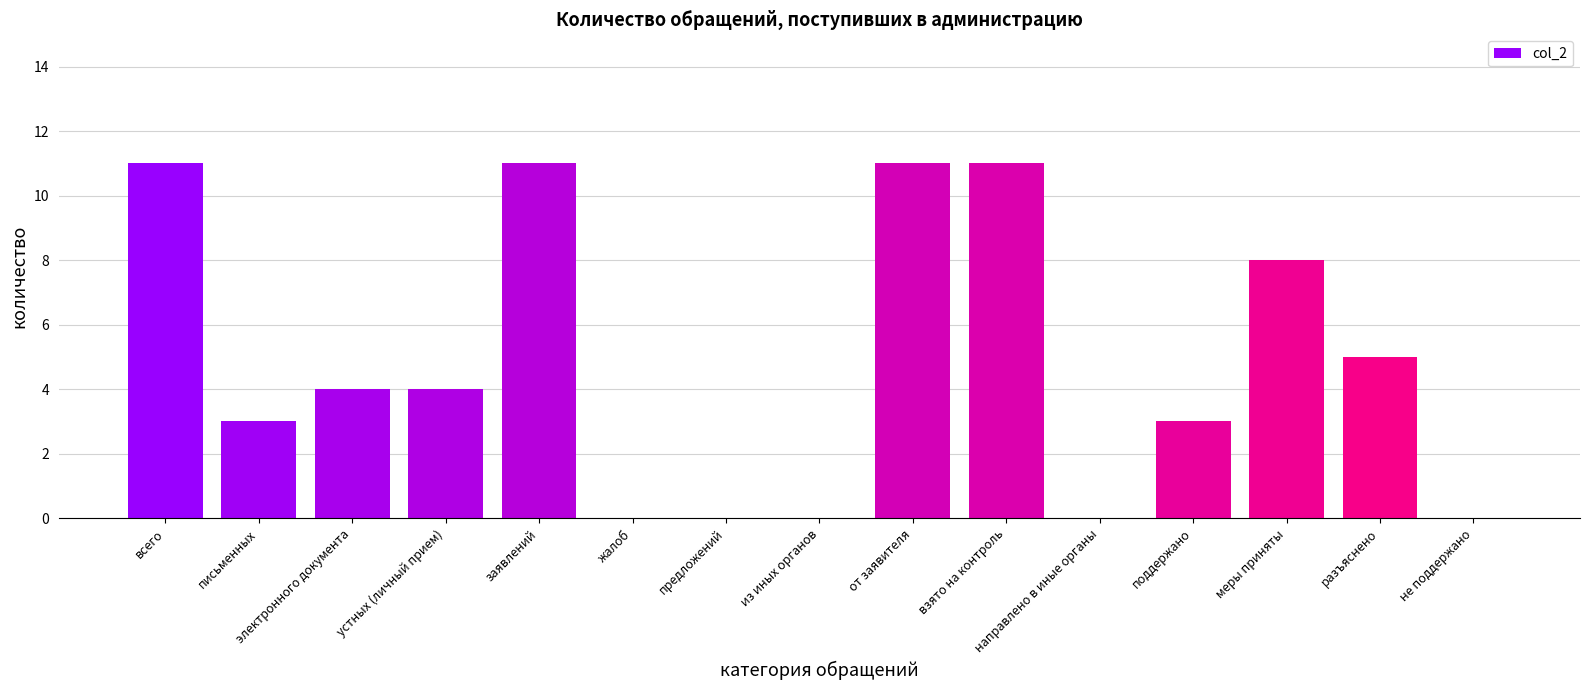

What is the ratio of the value at разъяснено to the value at всего?

0.5